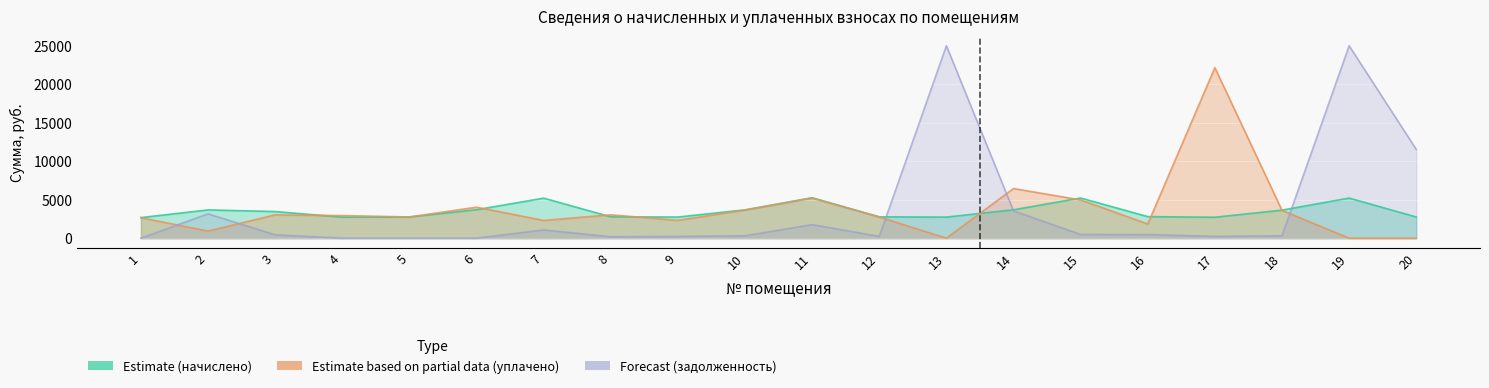

What are all the series names shown in the legend?

Estimate (начислено), Estimate based on partial data (уплачено)